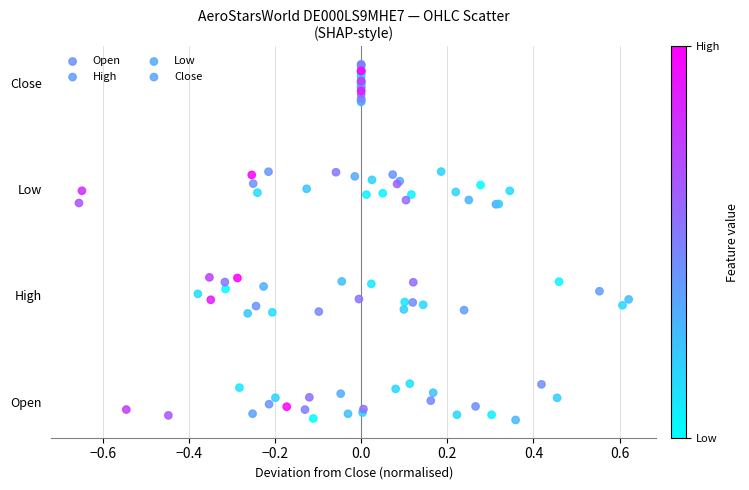

What are all the series names shown in the legend?

Open, High, Low, Close